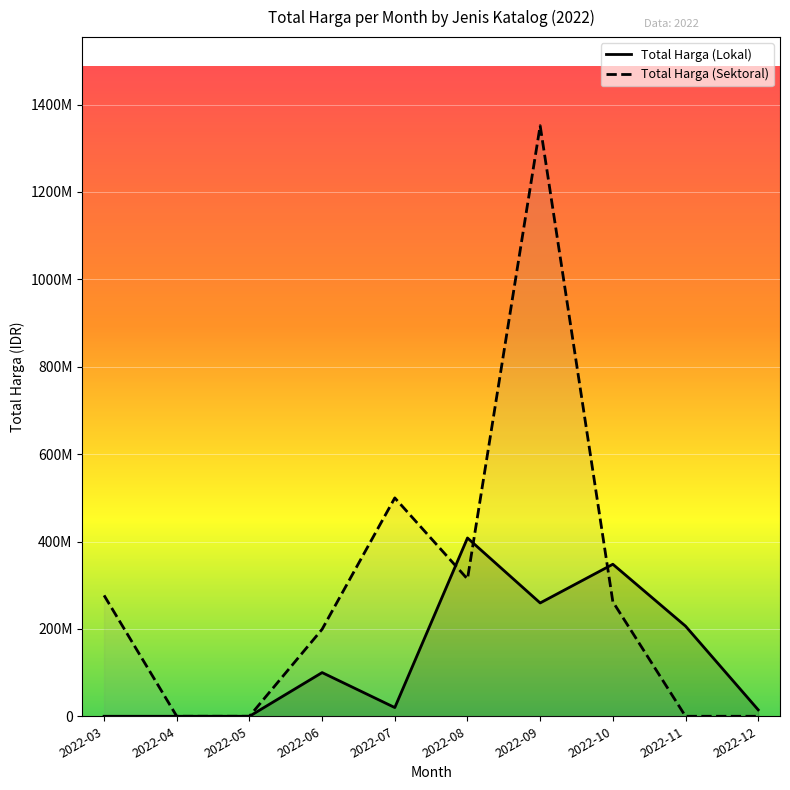

Where does the Total Harga (Lokal) series first go above 100000000?

2022-08